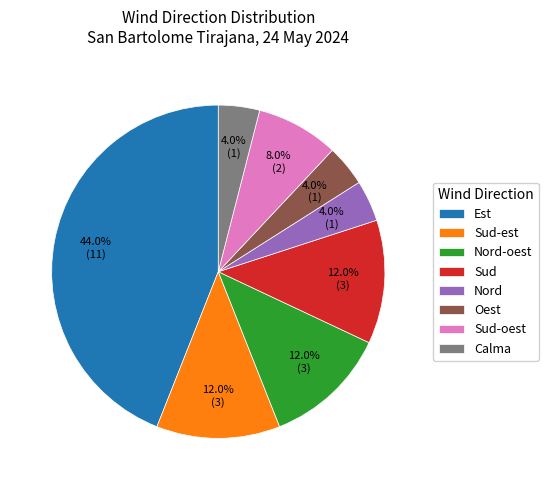

Does Nord account for over 50% of the chart?

No